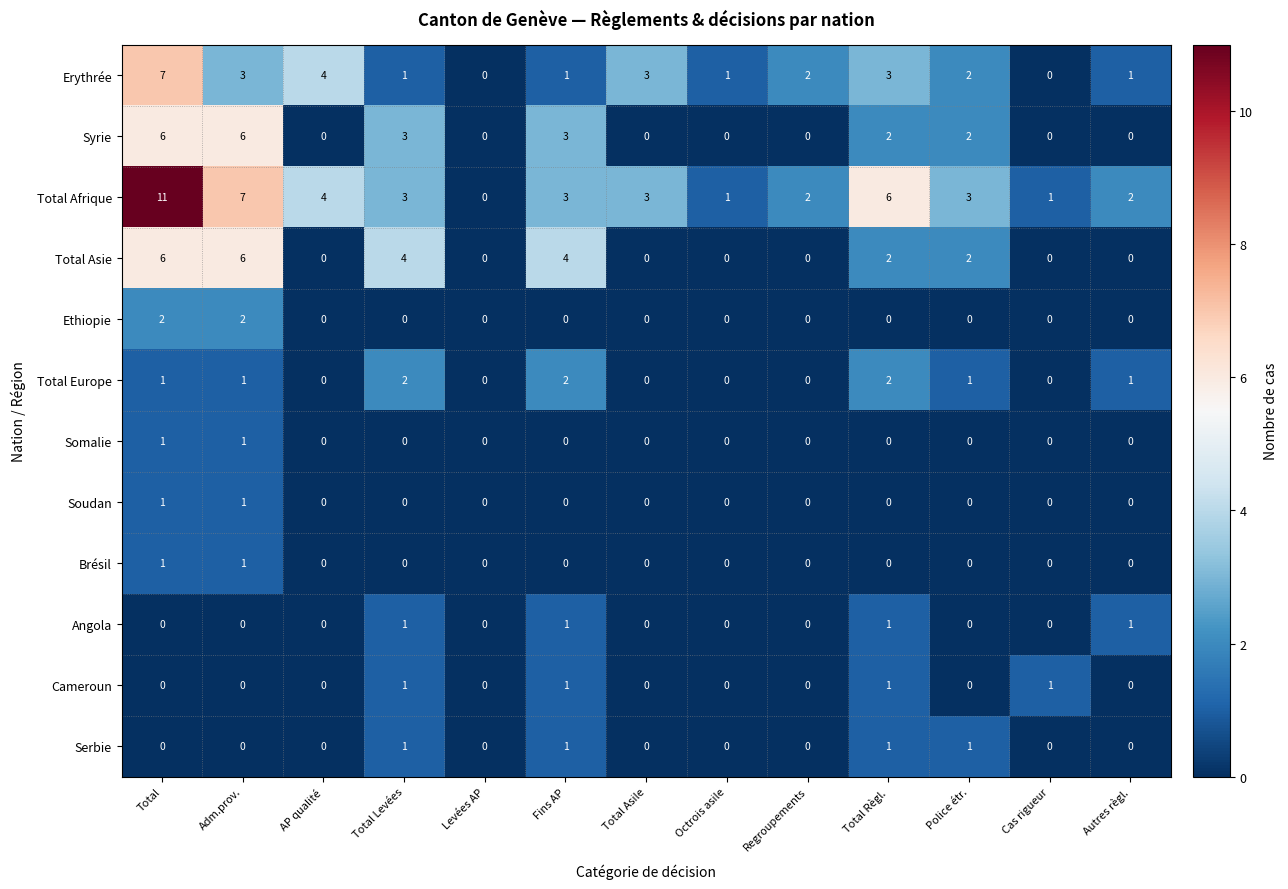

What is the total value across all series at Total?

36